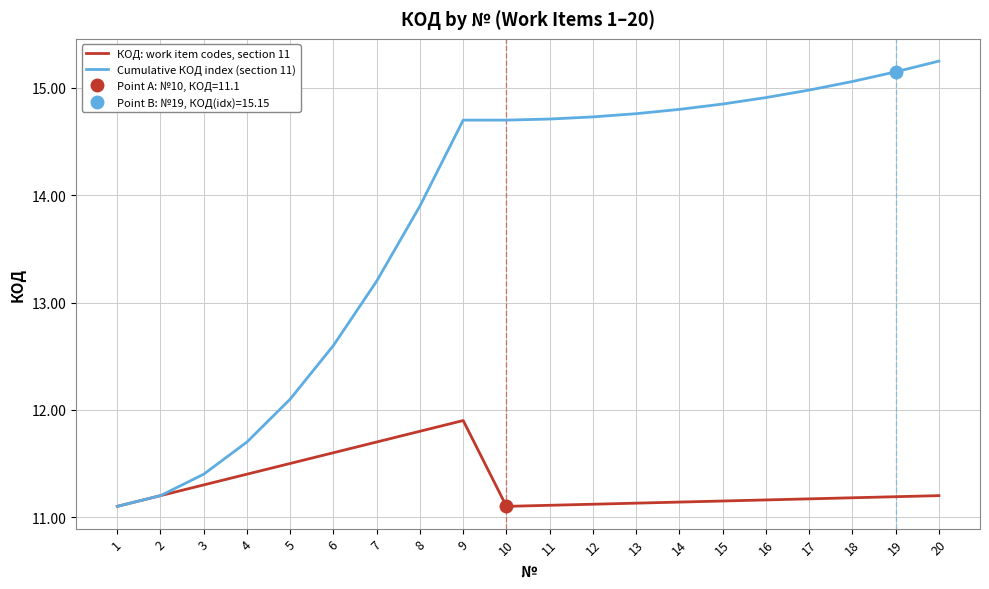

True or false: Cumulative КОД index (section 11) and КОД: work item codes, section 11 intersect in this chart.

False